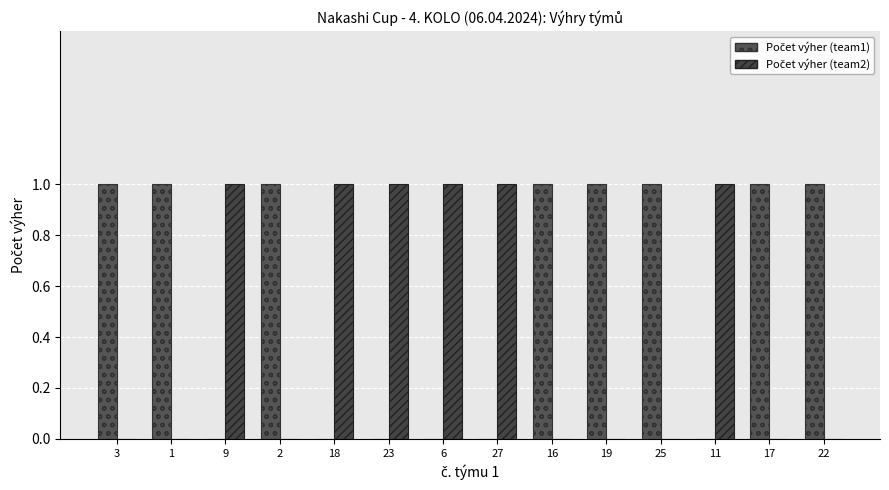

What is the difference between the second highest and second lowest values in the Počet výher (team1) series?

1